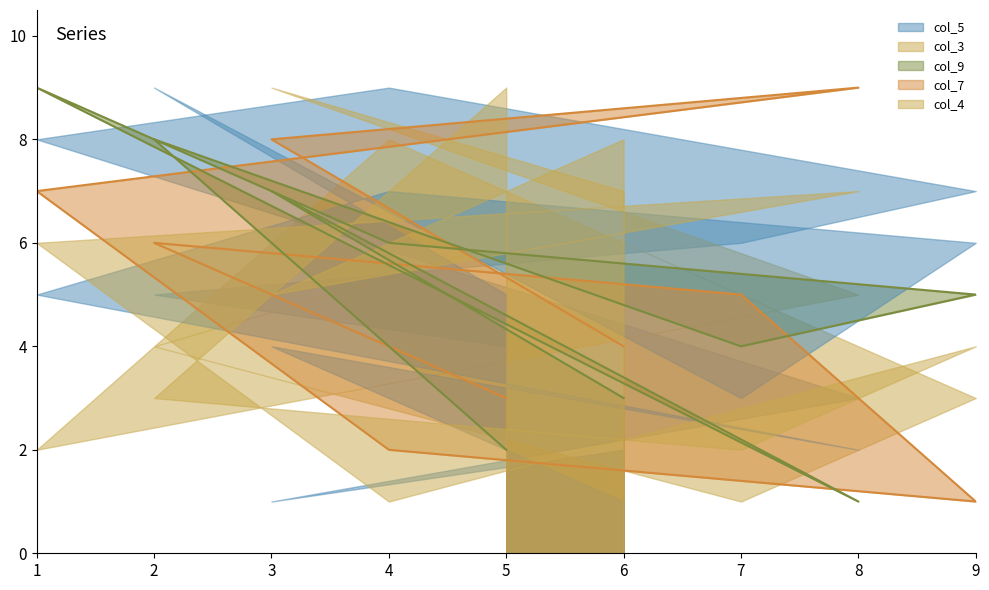

What is the greatest value displayed?

9